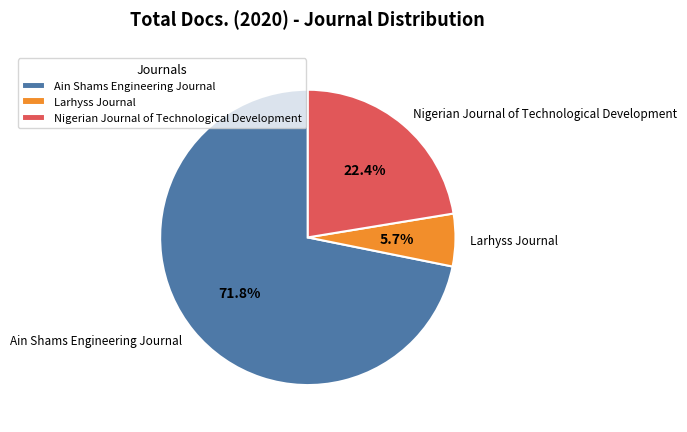

How many segments does this pie chart have?

3